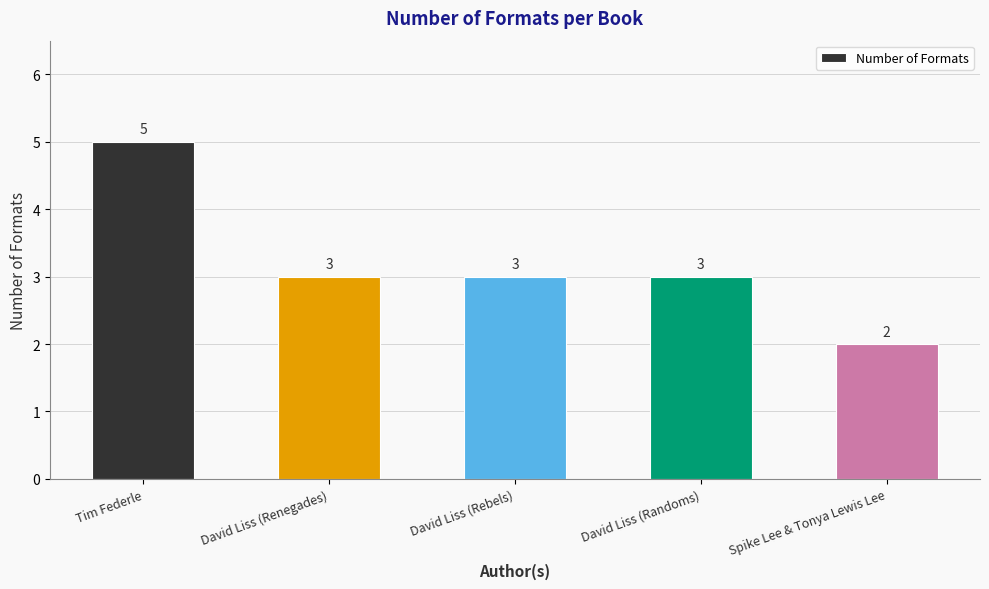

What is the average value?

3